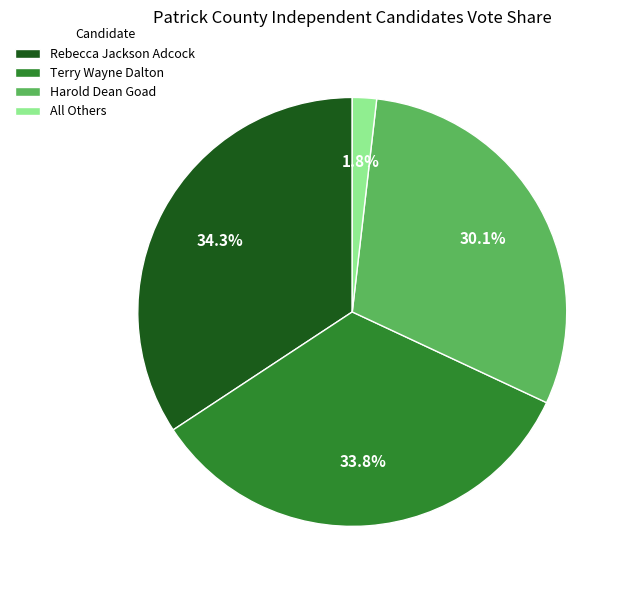

Which slice is the smallest?

All Others